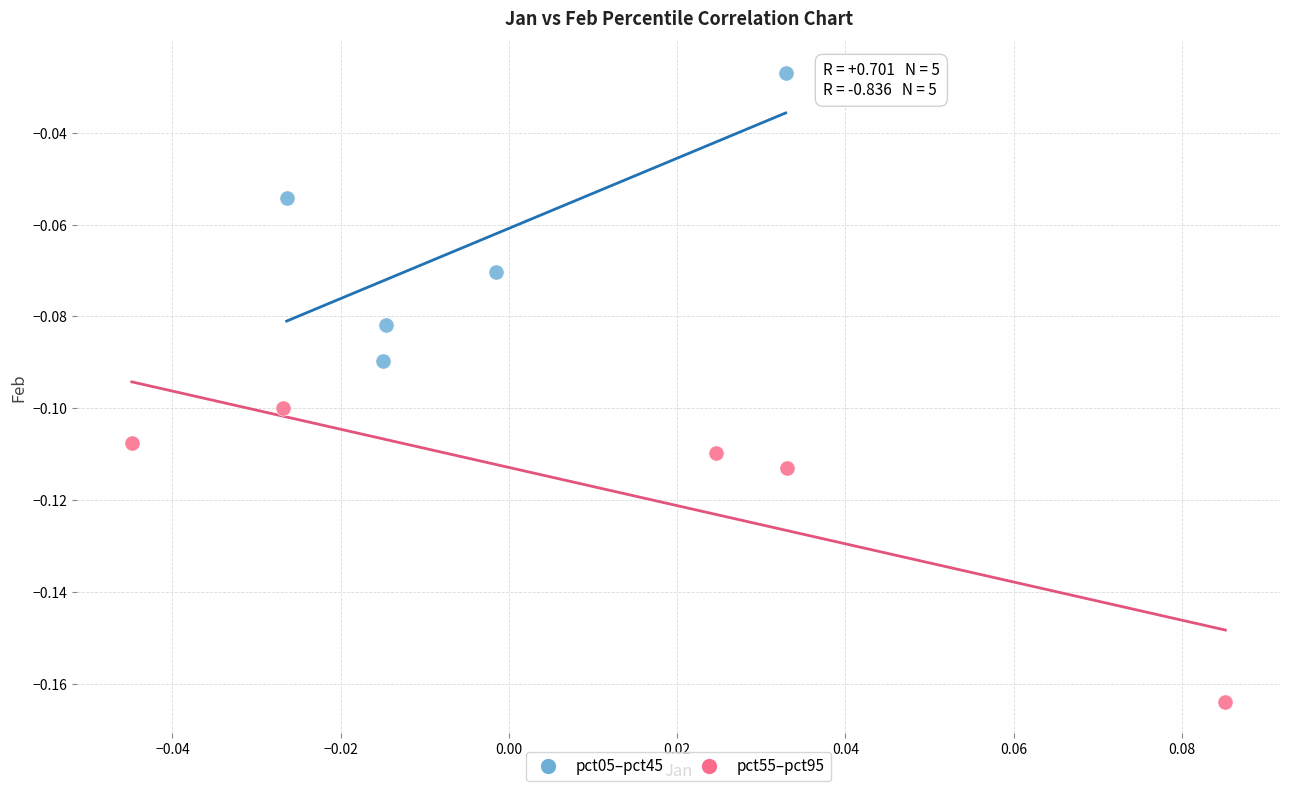

Which series contains the highest Y value?

pct05–pct45